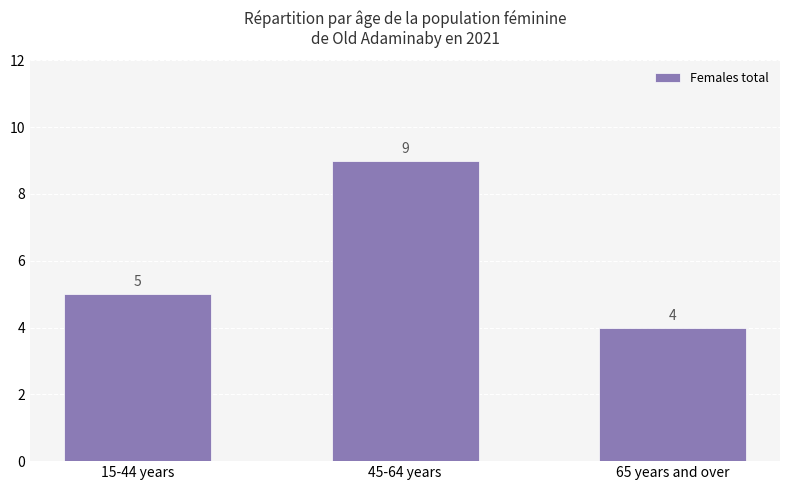

What is the approximate value at 45-64 years?

9